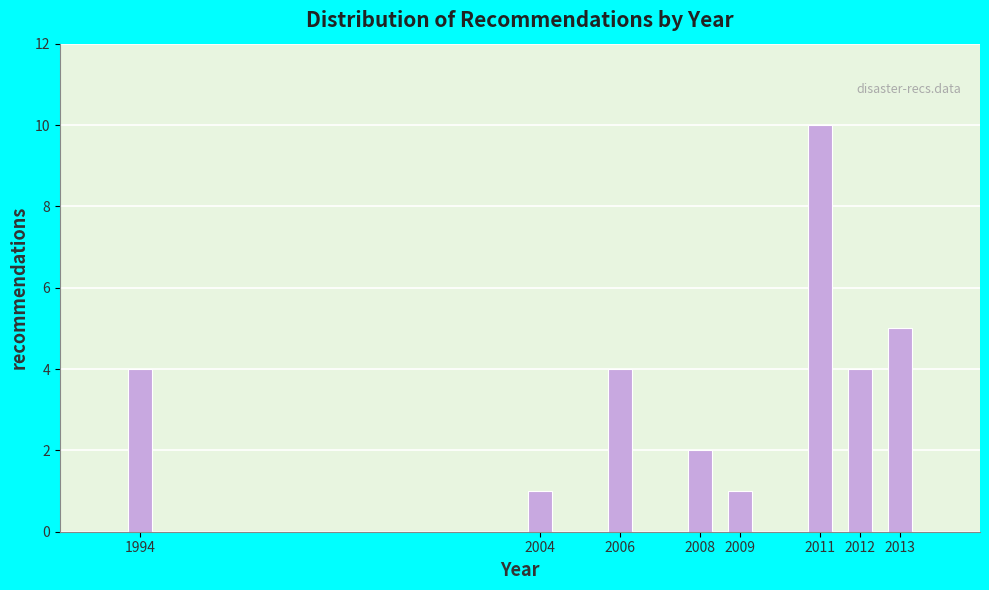

Reading right to left, what are all the values shown in this chart?

2013=5	2012=4	2011=10	2009=1	2008=2	2006=4	2004=1	1994=4